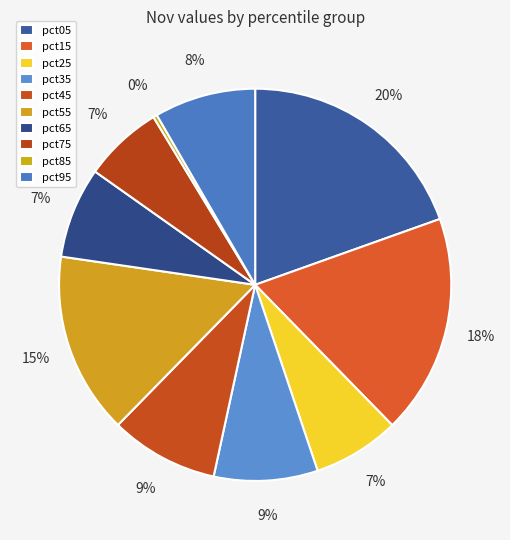

To the nearest percent, what is the combined percentage of pct55 and pct25?

22%